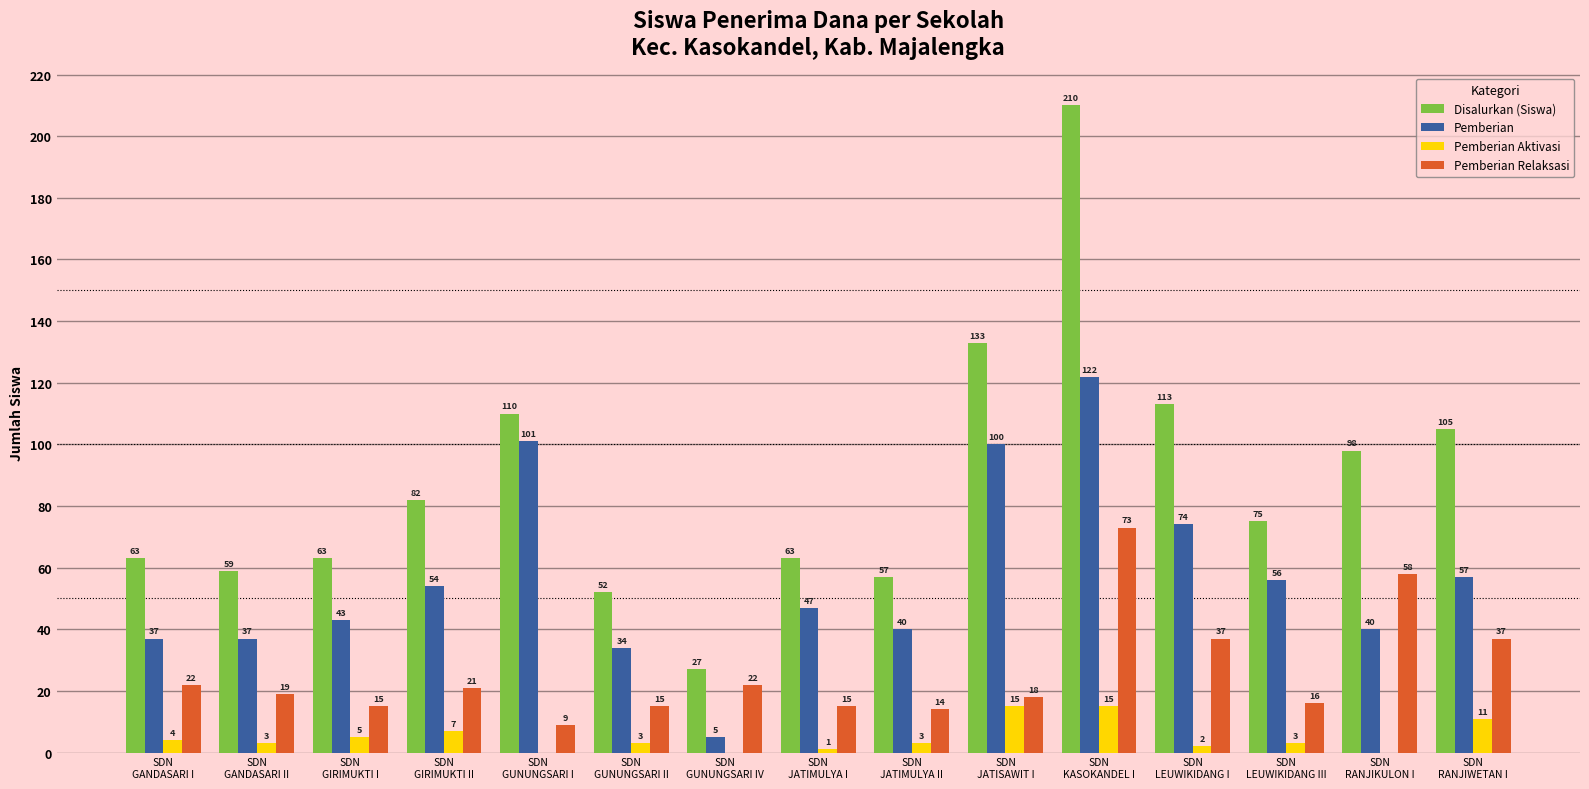

Which series changed the most between SDN
GANDASARI II and SDN
JATISAWIT I?

Disalurkan (Siswa)